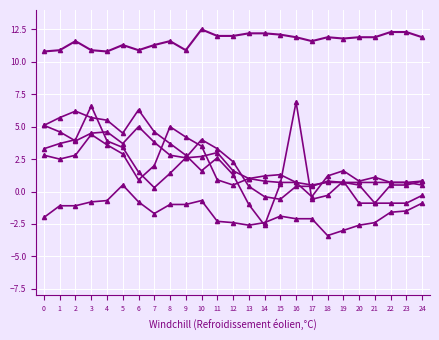

How many lines are shown in the chart?

6